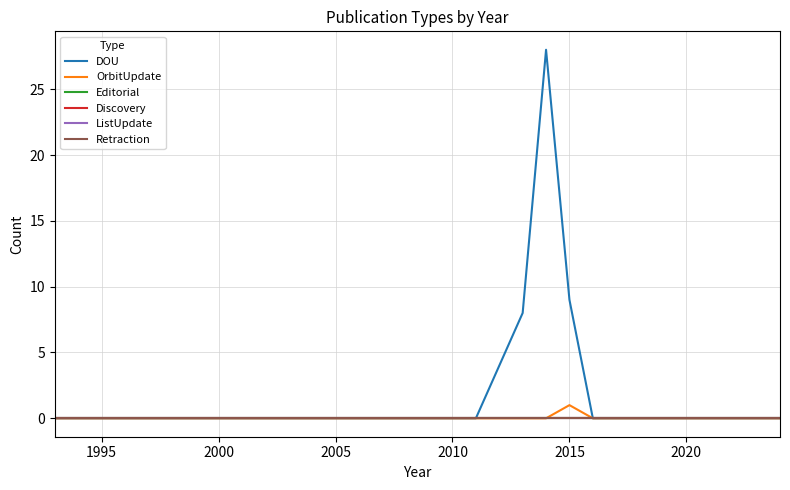

True or false: Retraction has more than 2 points higher than both neighbors.

False